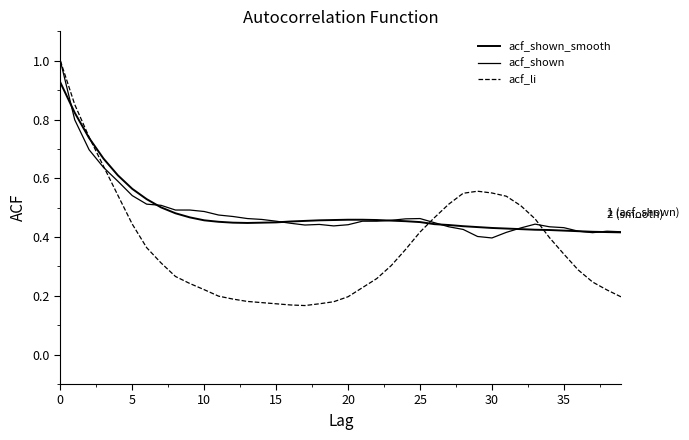

Does the chart display data point markers on the line(s)?

No